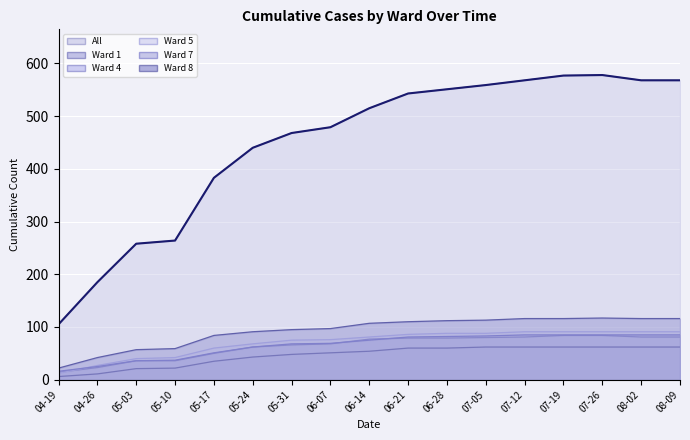

How many values in the Ward 7 series exceed 75?

8